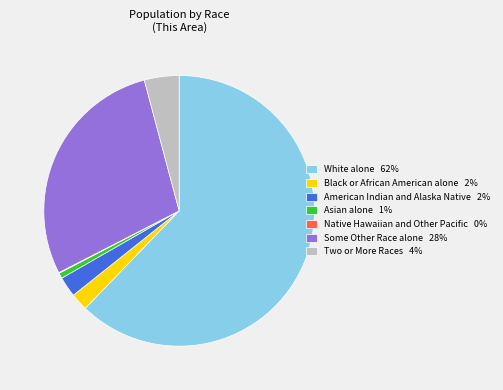

True or false: Two or More Races 4% accounts for 4% of the total.

True